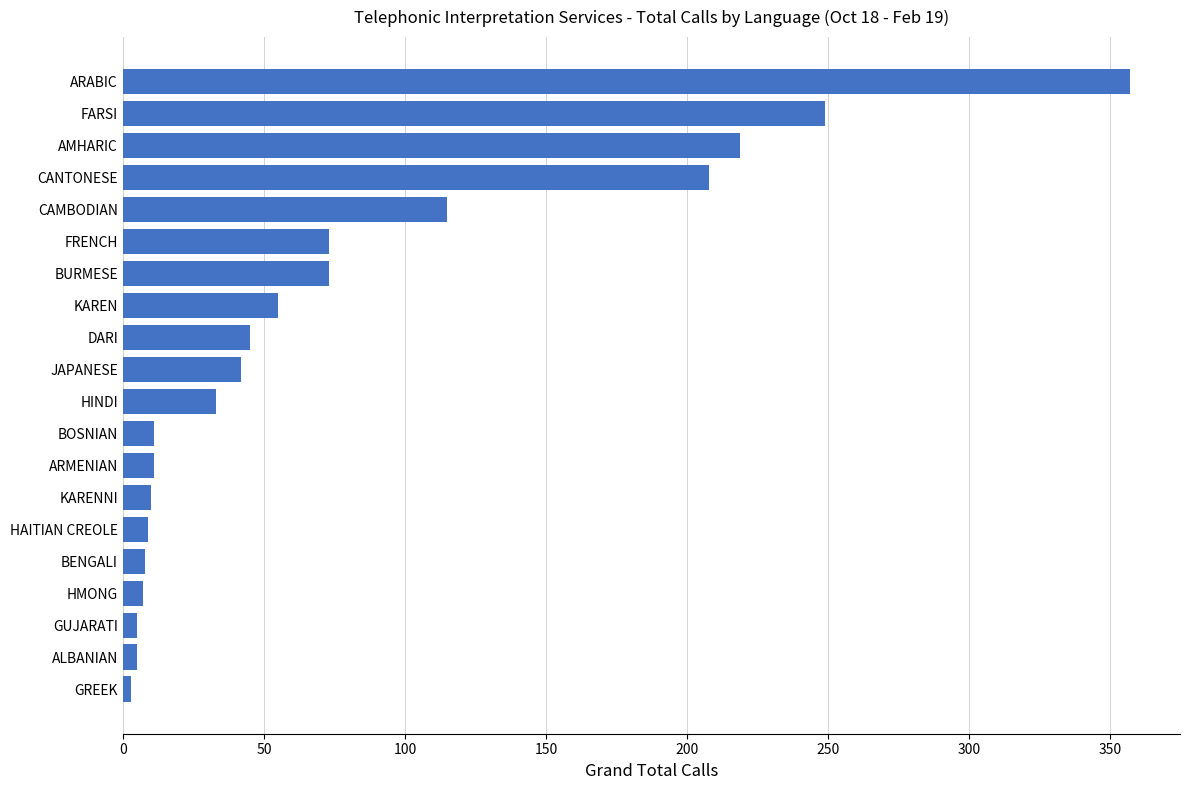

How many data points are less than 42?

10